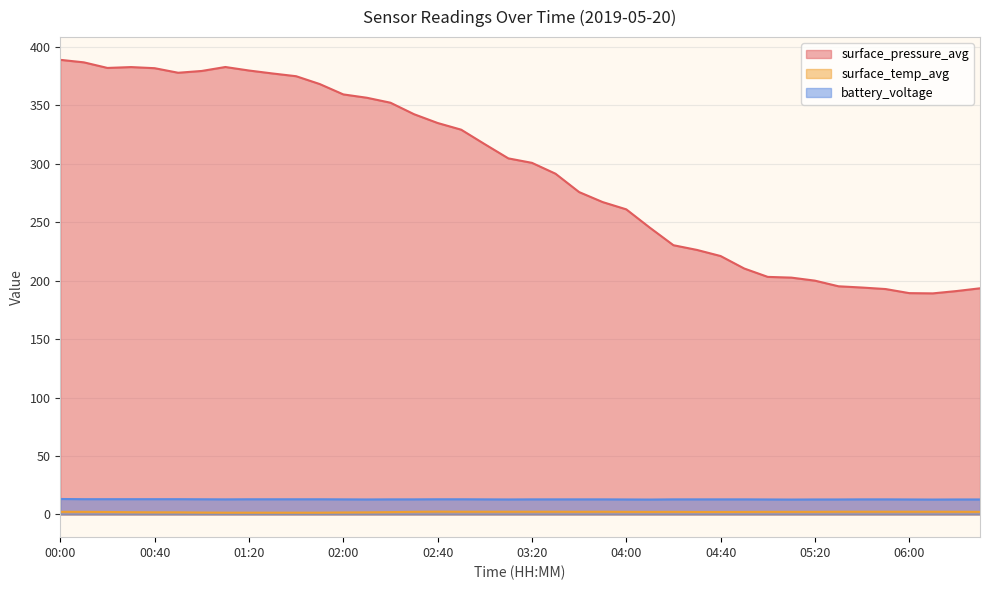

The battery_voltage series shows 22.3 at 05:00. True or false?

False